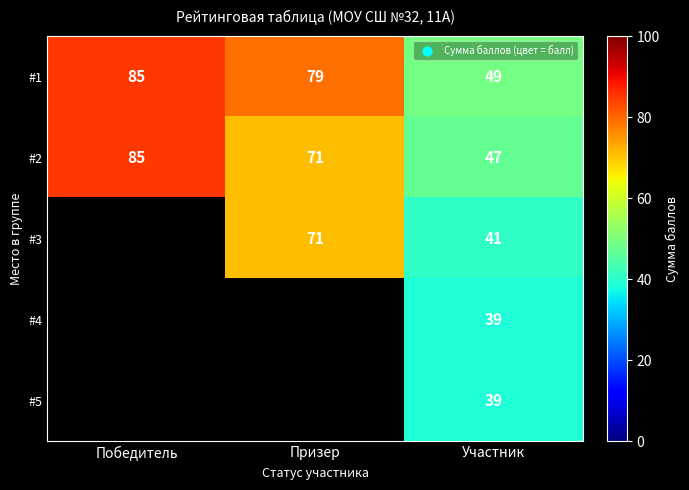

List the labels in order of #2 value, smallest first.

Участник, Призер, Победитель